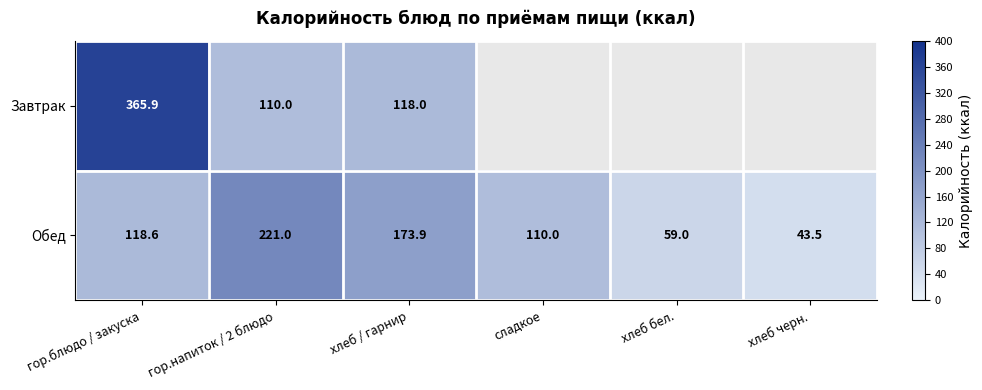

The Обед series shows 43.5 at хлеб черн.. True or false?

True